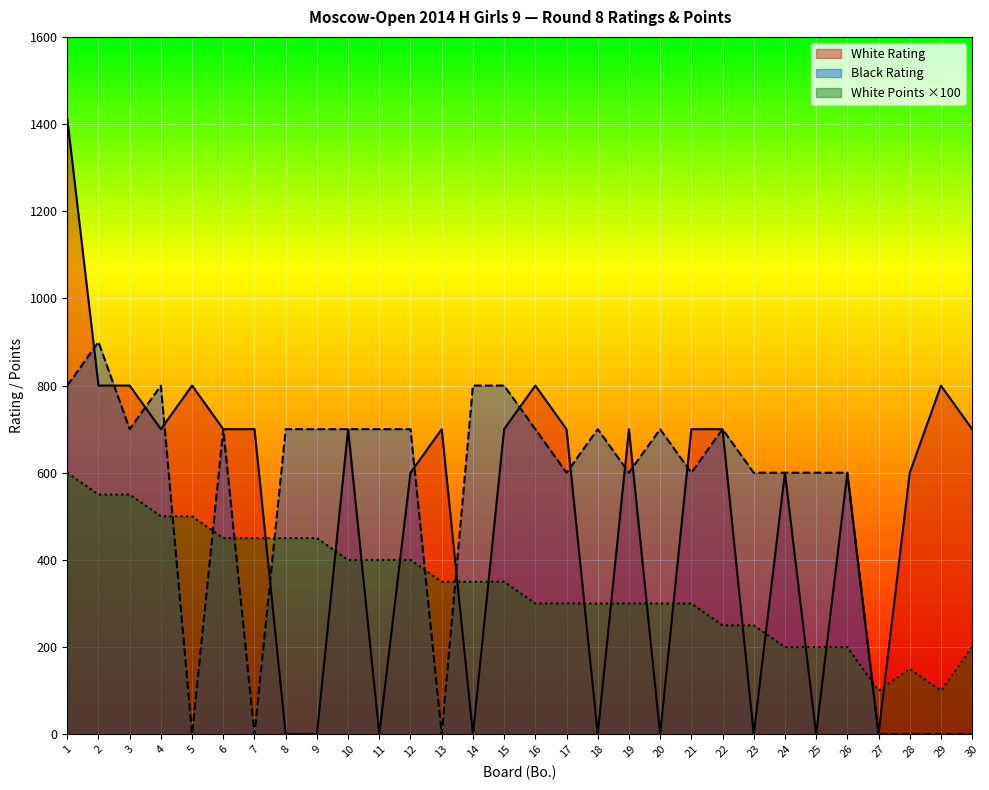

Between 26 and 7, which is larger?

7